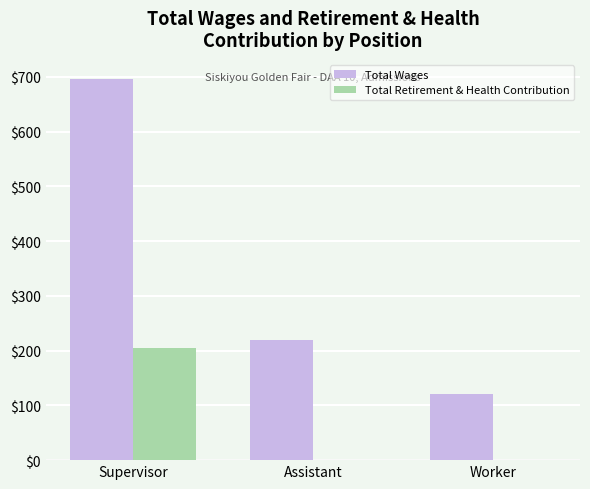

The Total Retirement & Health Contribution series shows 204 at Supervisor. True or false?

True